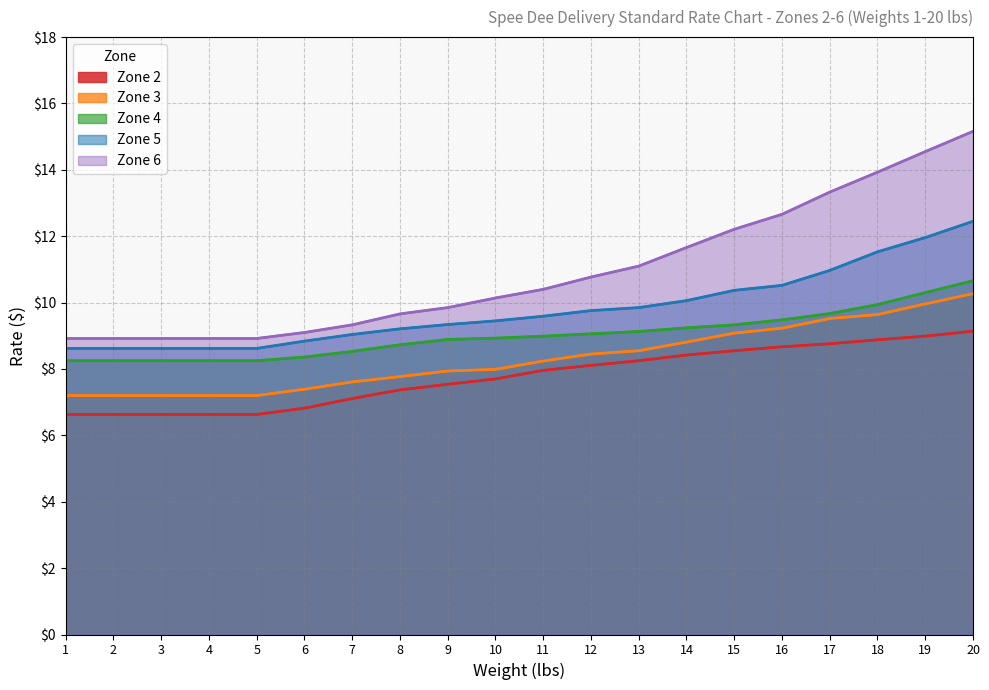

How many distinct data groups are displayed?

5